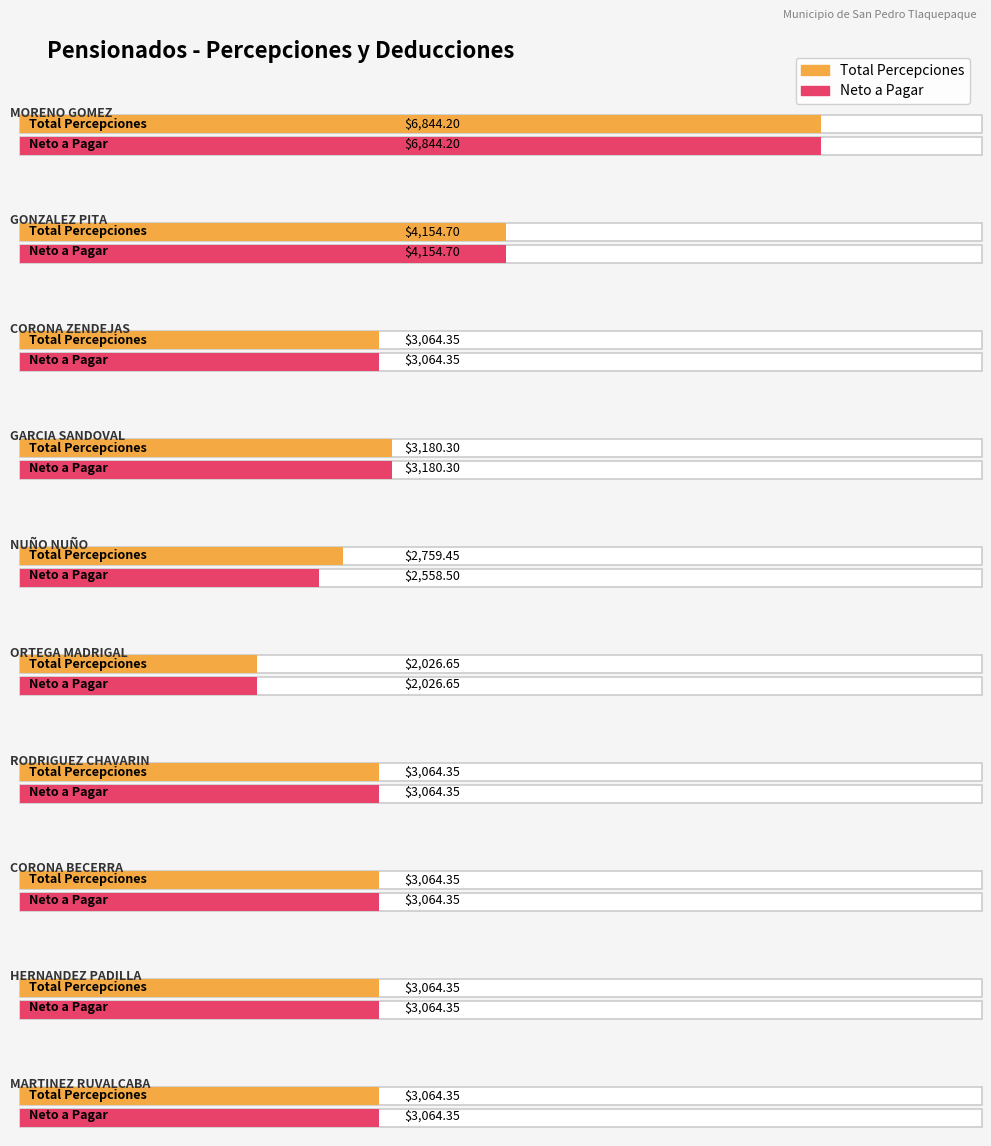

What is the maximum value for Total Percepciones?

6844.2